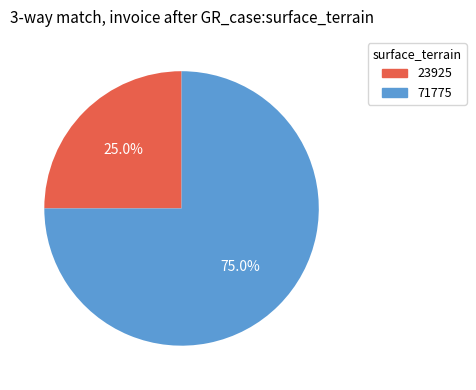

What is the largest slice in the pie chart?

71775